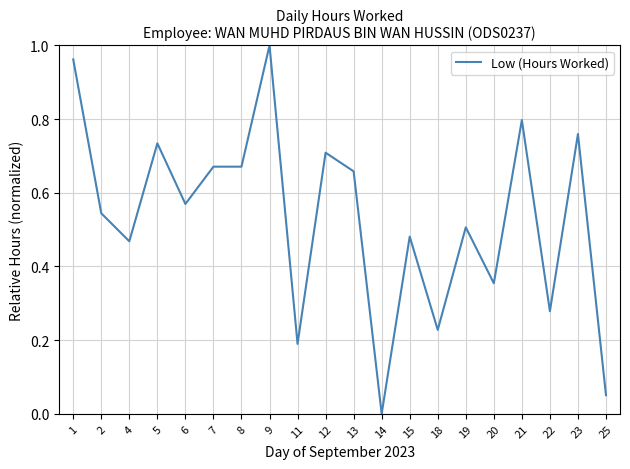

Which category has the lowest value across all series?

14